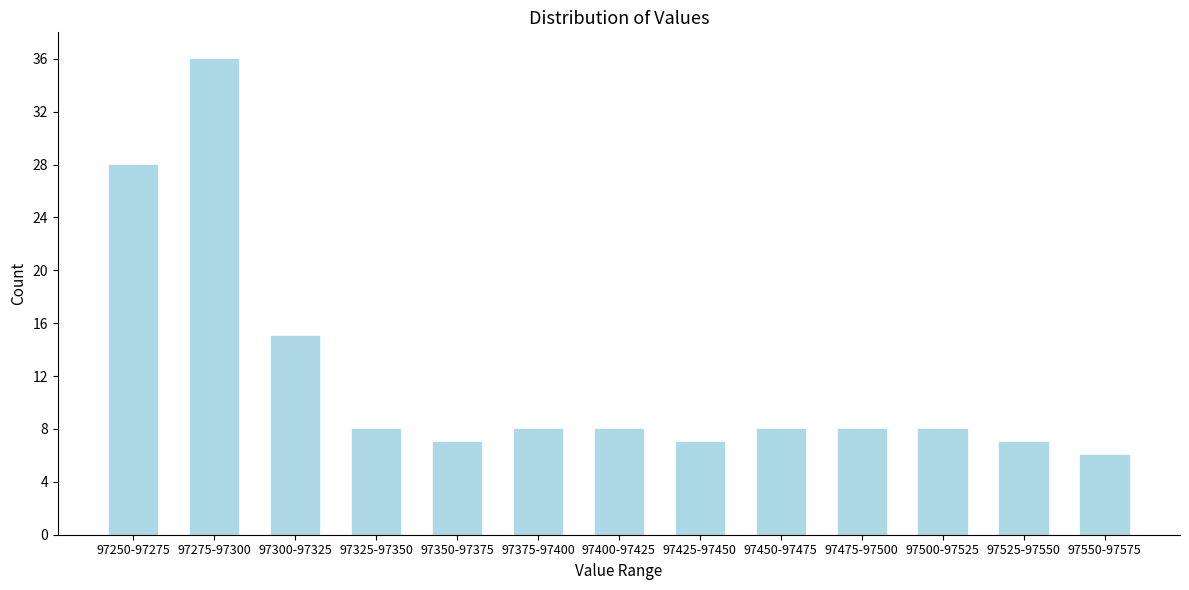

Reading left to right, extract all data points from this chart.

28	36	15	8	7	8	8	7	8	8	8	7	6